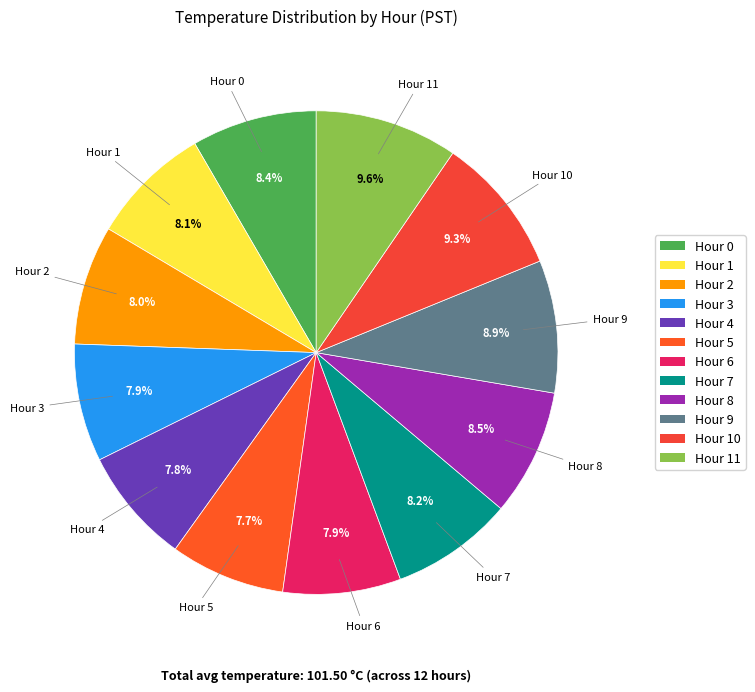

How many segments does this pie chart have?

12